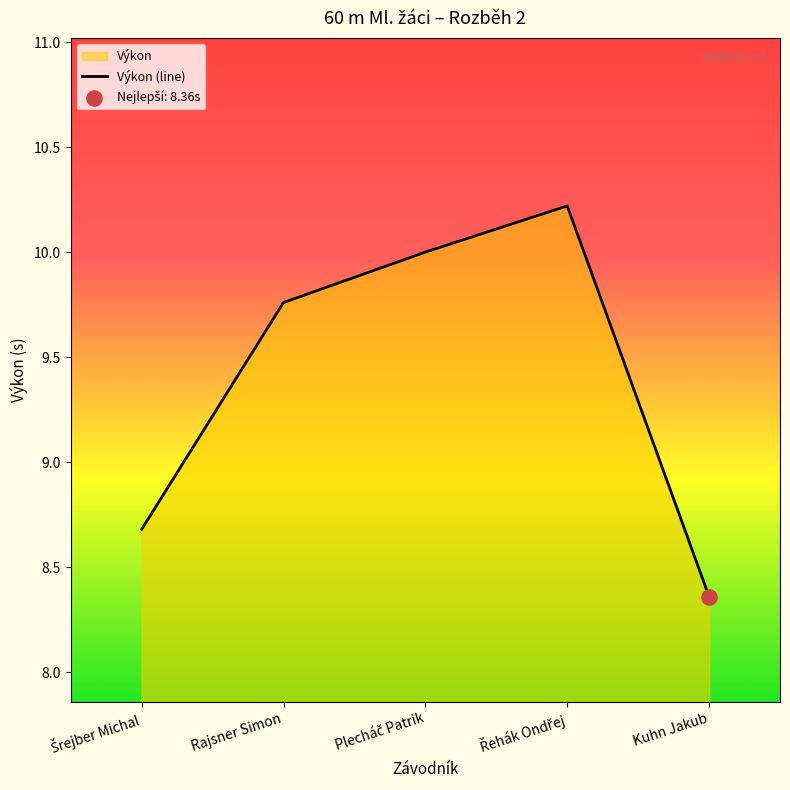

What is the change in value from Plecháč Patrik to Kuhn Jakub?

-1.6